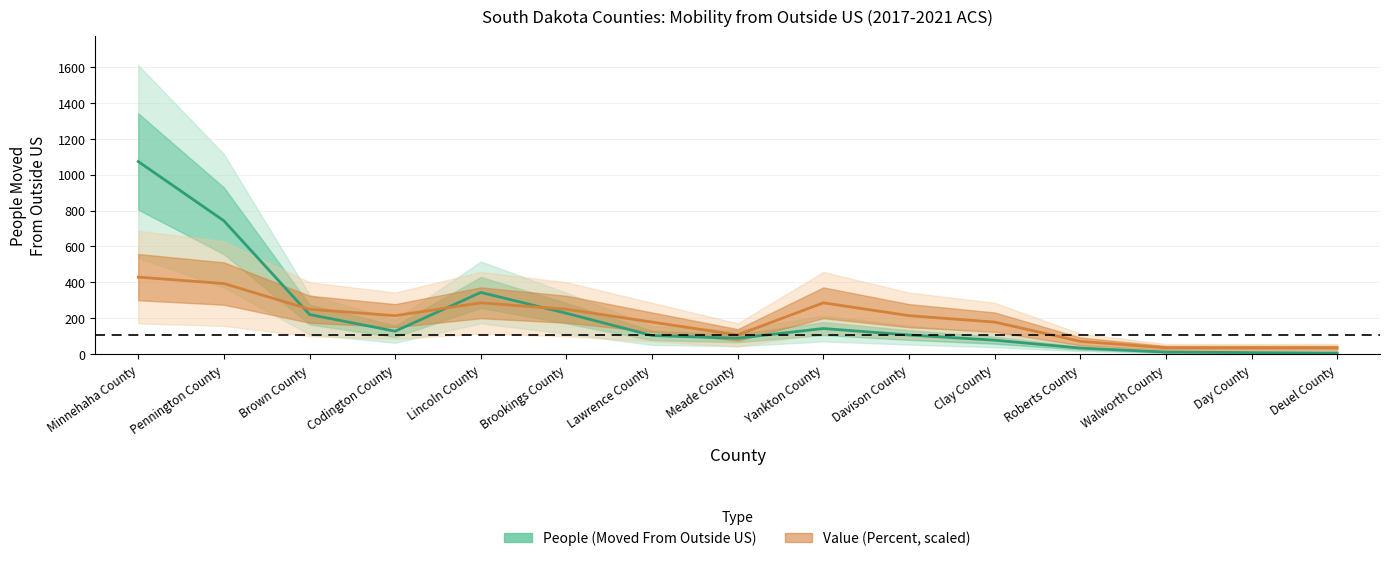

Rank the series at Lincoln County from highest to lowest value.

People (Moved From Outside US), Value (Percent)